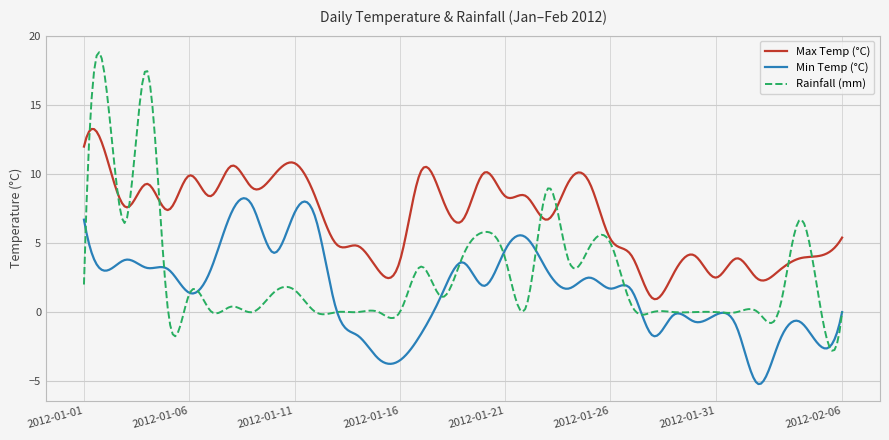

List the series in order of their peak value, highest first.

Rainfall (mm), Max Temp (°C), Min Temp (°C)